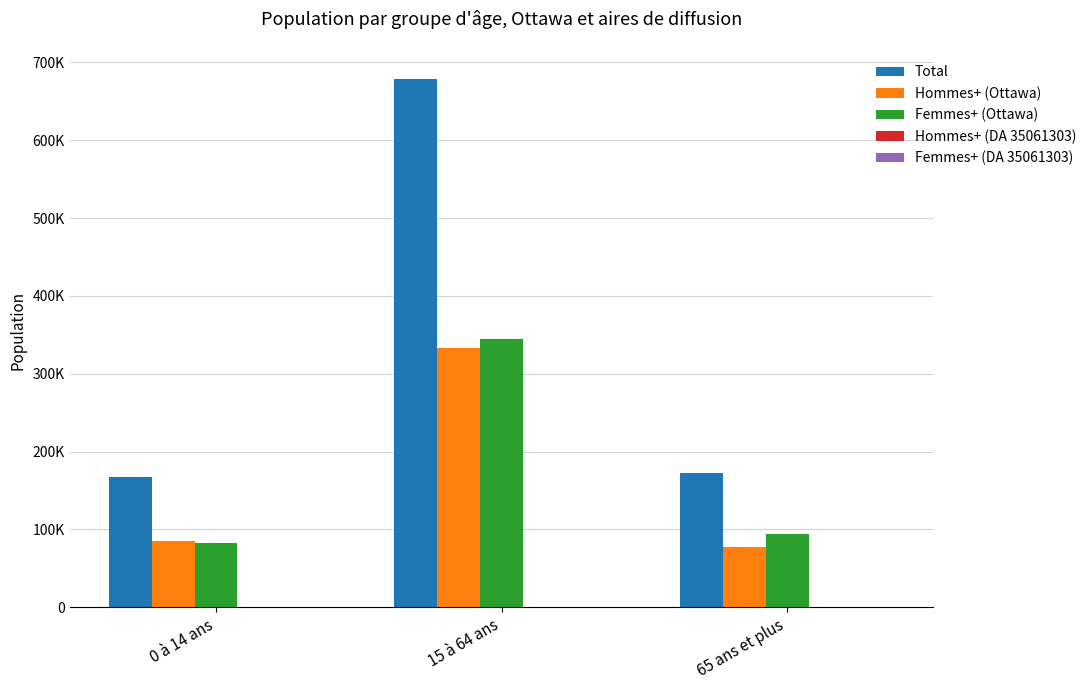

Are the bars horizontal?

No